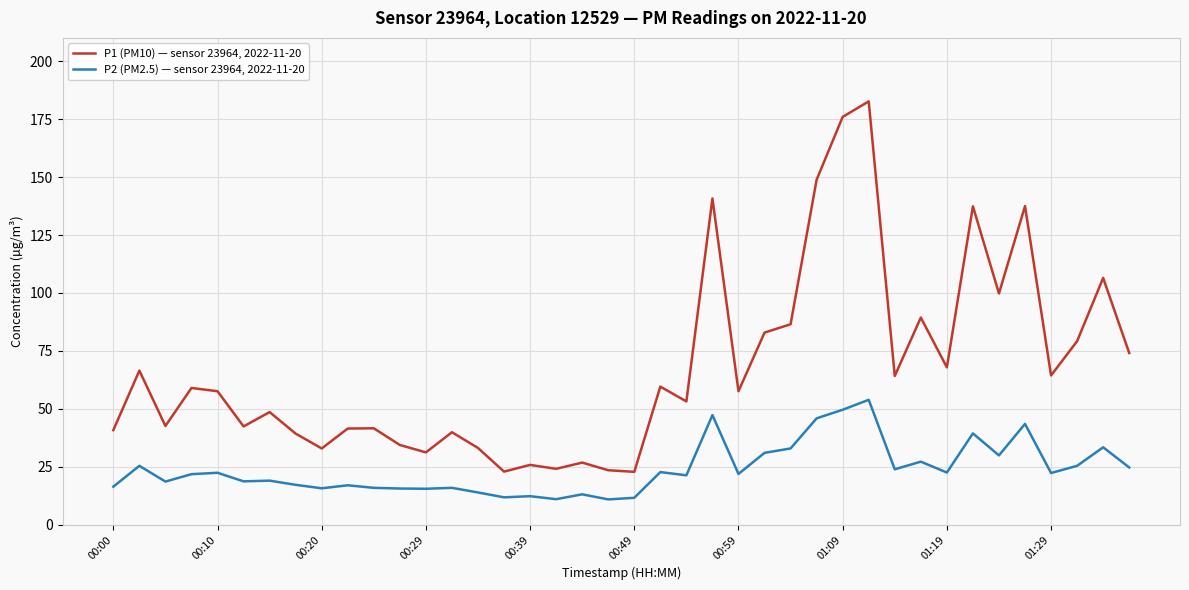

How many lines are shown in the chart?

2